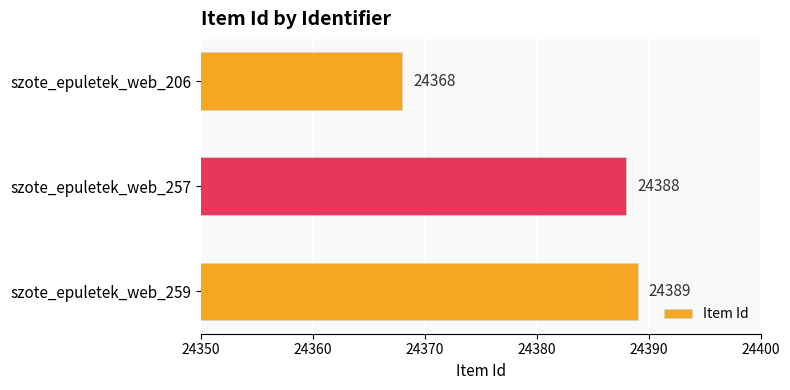

Reading bottom to top, what are all the values shown in this chart?

24389	24388	24368